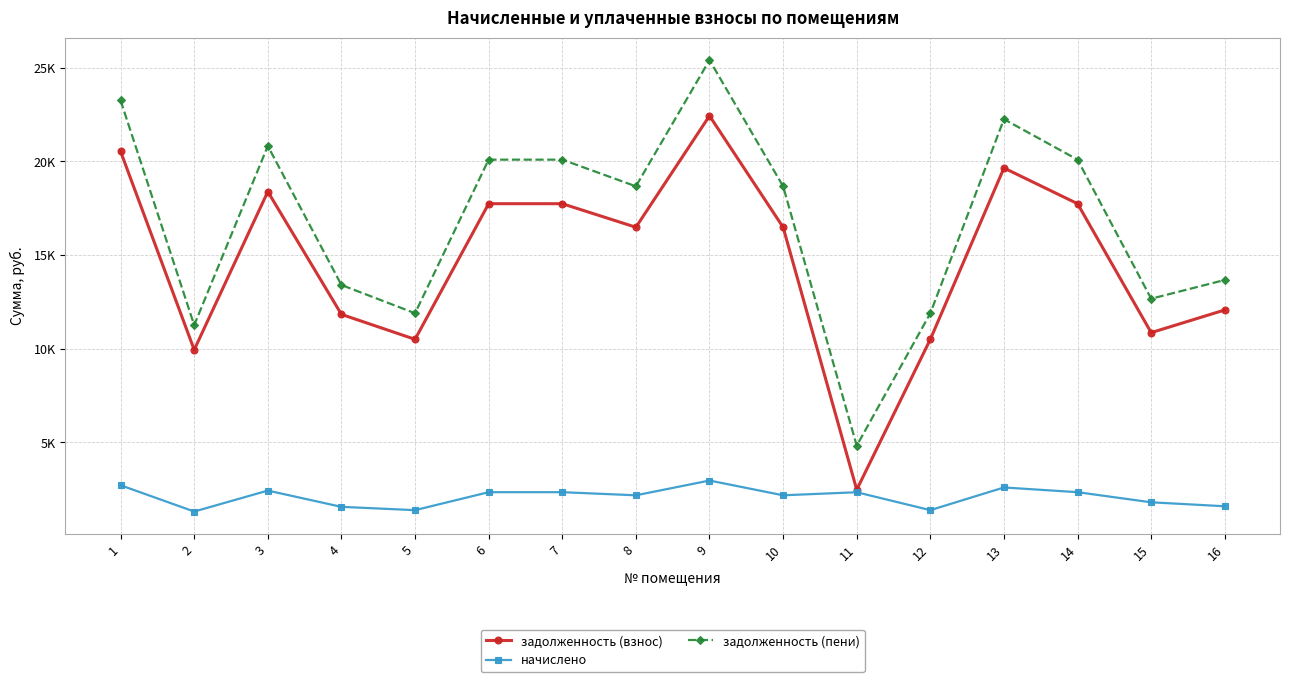

What are all the series names shown in the legend?

задолженность (взнос), начислено, задолженность (пени)